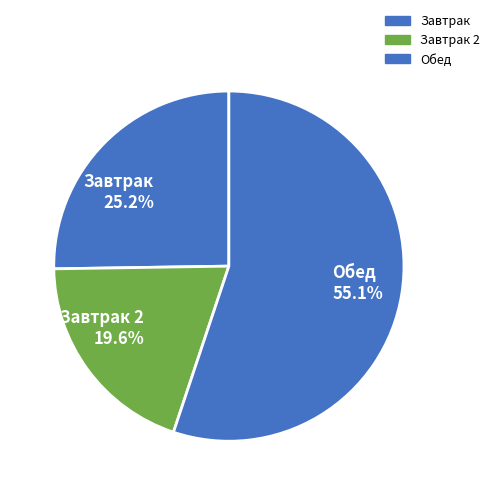

Which category has the smallest portion of the pie?

Завтрак 2